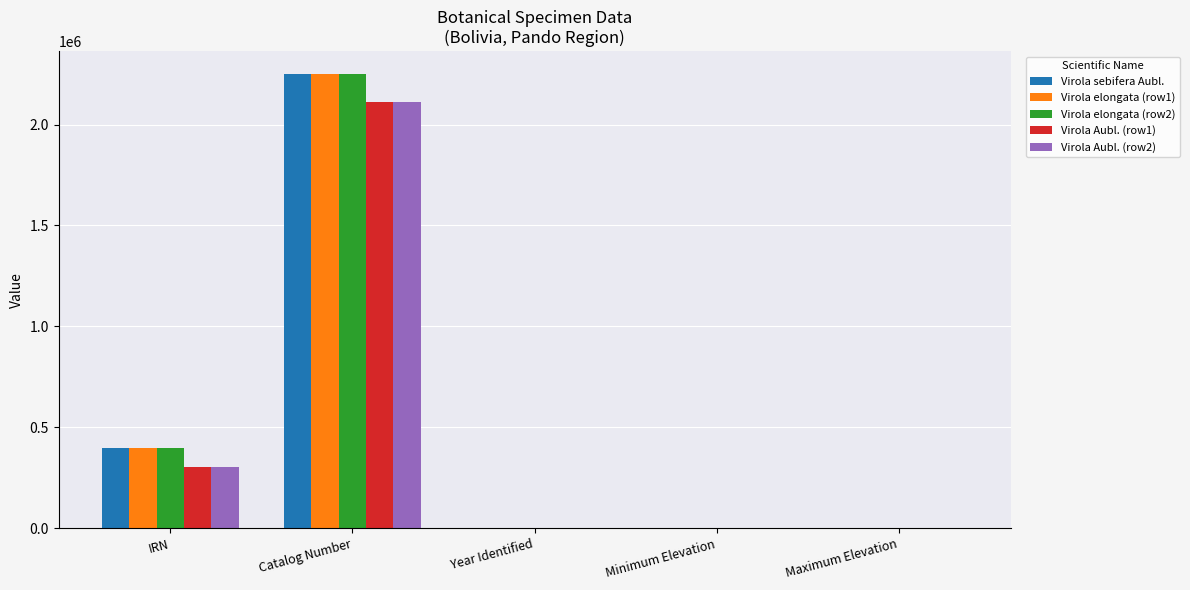

What is the highest value of the Virola Aubl. (row1) series?

2113282